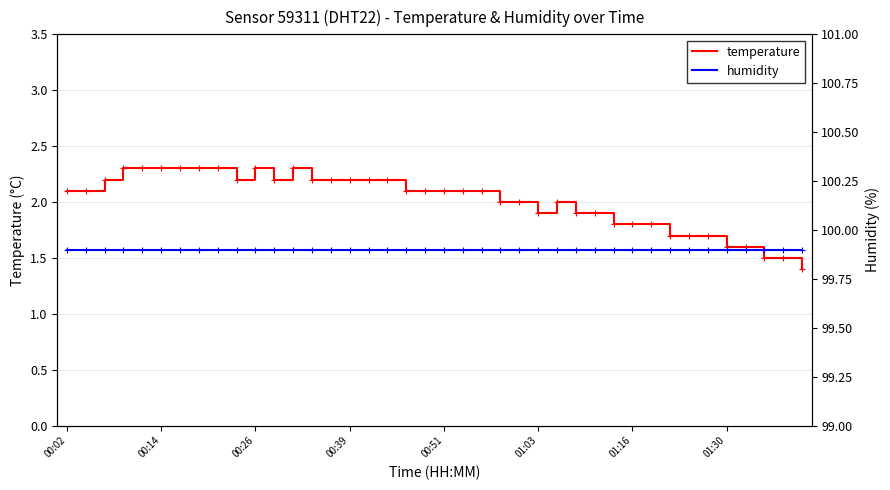

Read the temperature value at 34.

1.7